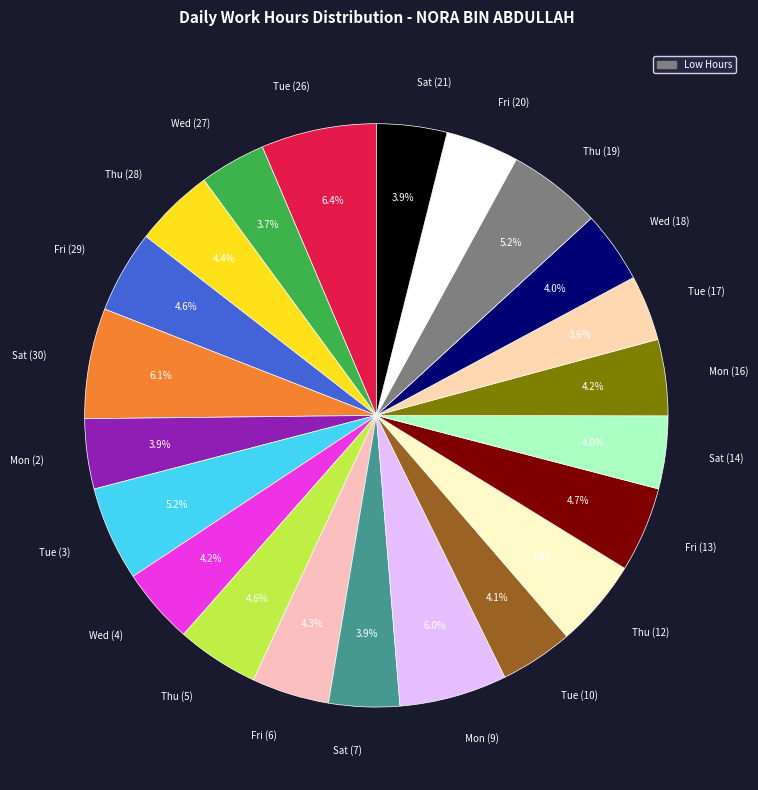

Between Thu (5) and Tue (10), which is larger?

Thu (5)